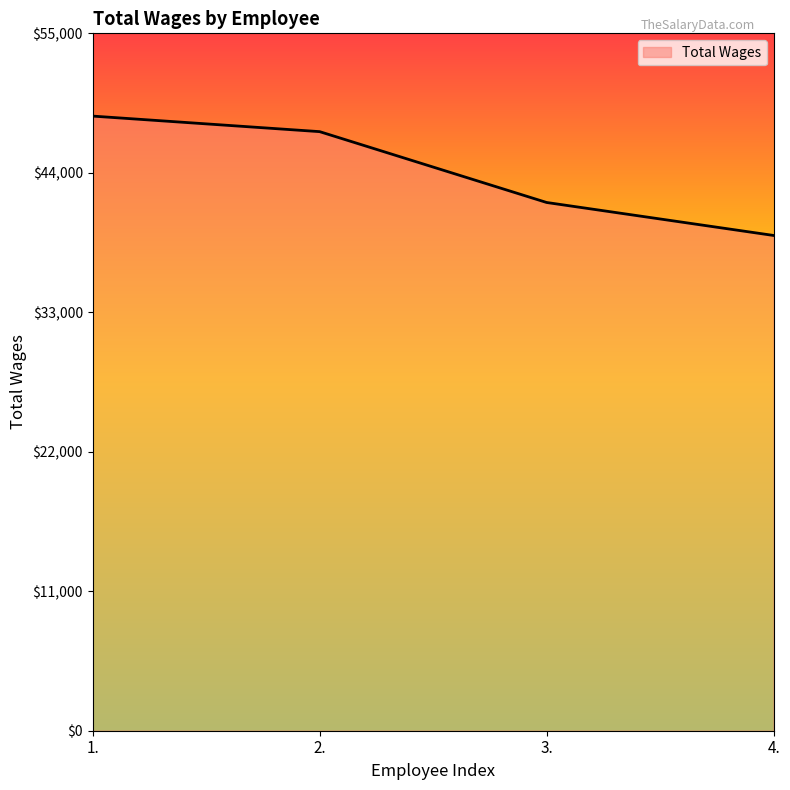

What is the difference between the maximum and second lowest values?

6813